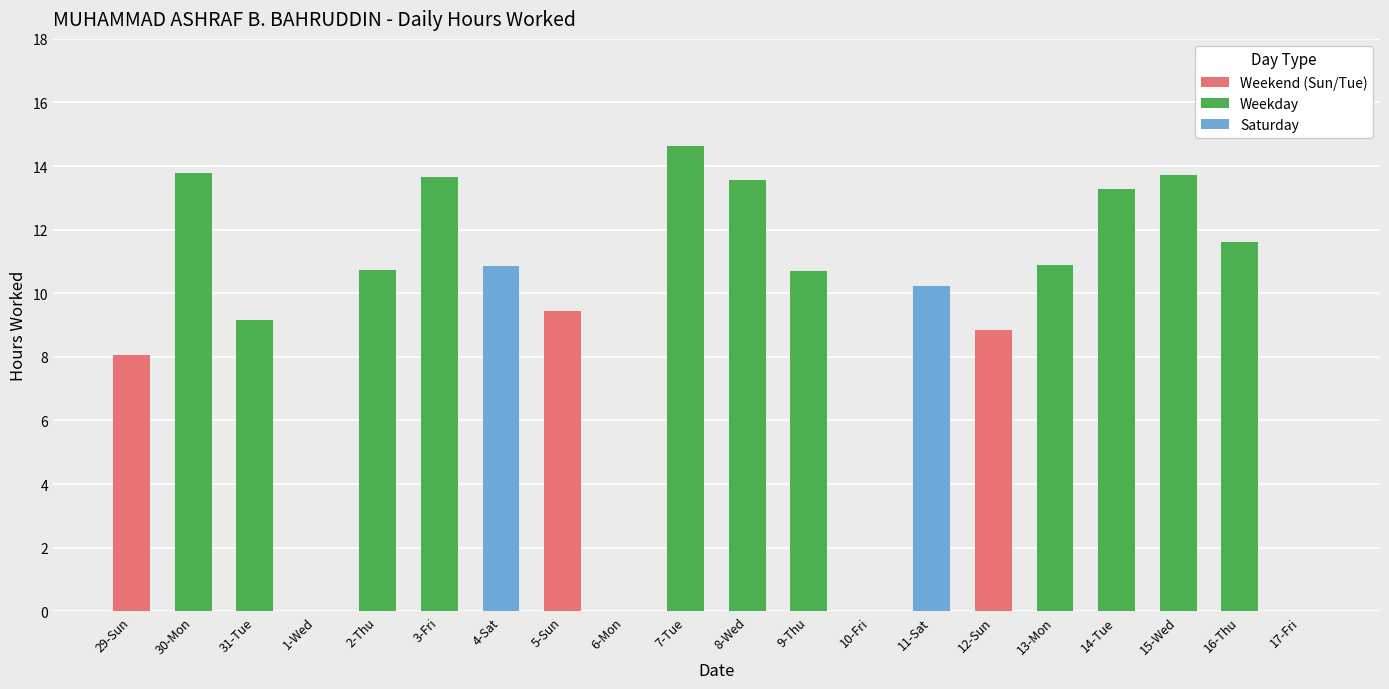

What is the sum of all values?

183.1